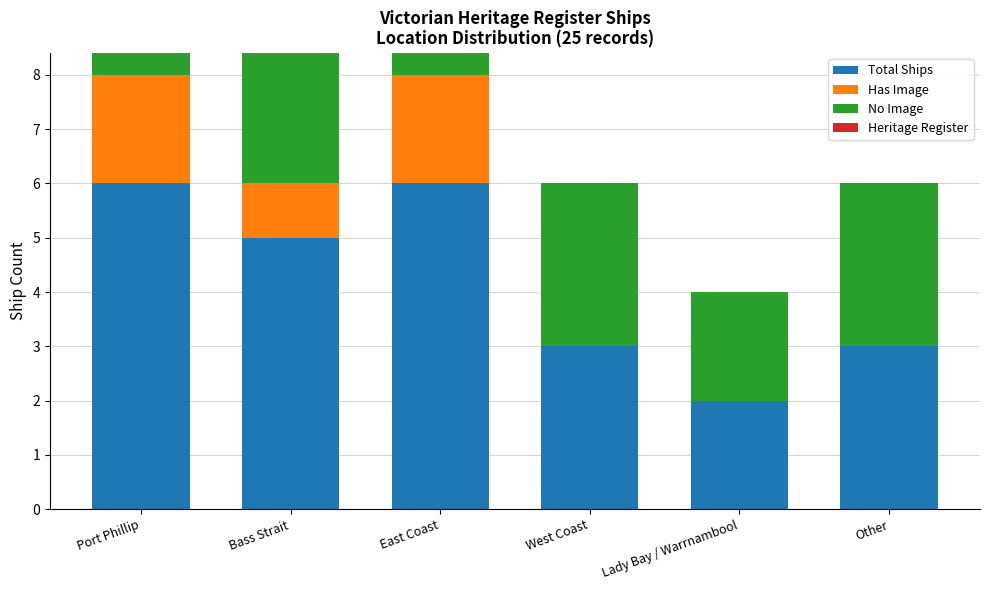

How many categories are shown in the chart?

6